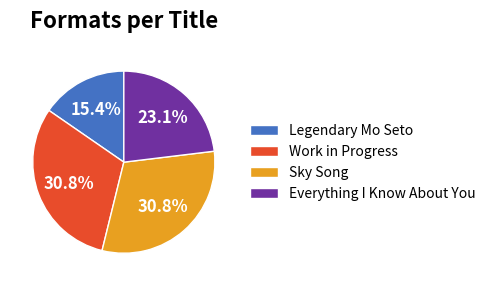

Is Legendary Mo Seto the majority of the pie?

No